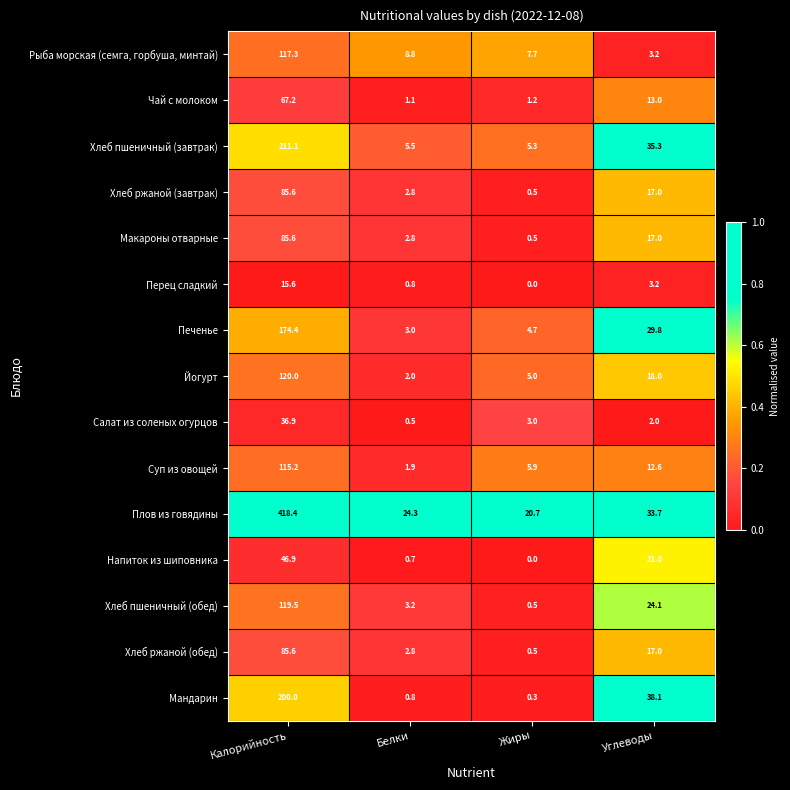

The value of Макароны отварные at Калорийность is 33.4. True or false?

False